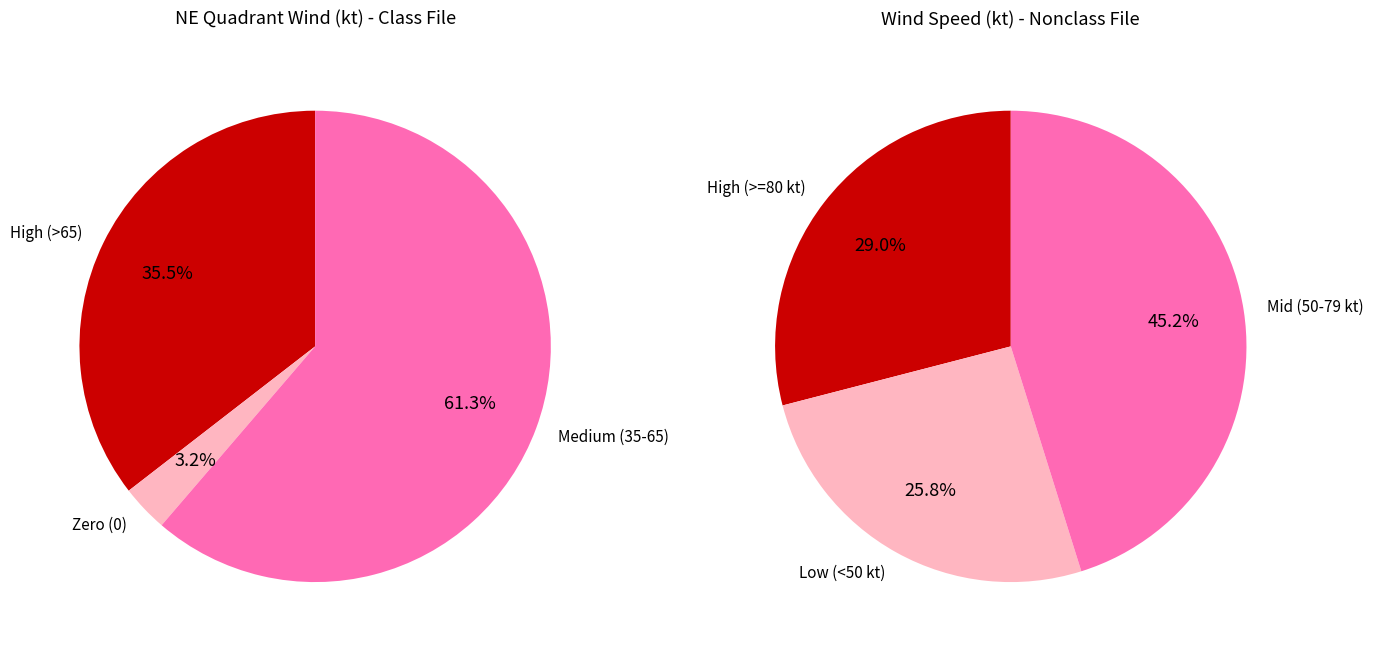

Do 100 and 0 together represent more than half of the pie?

No